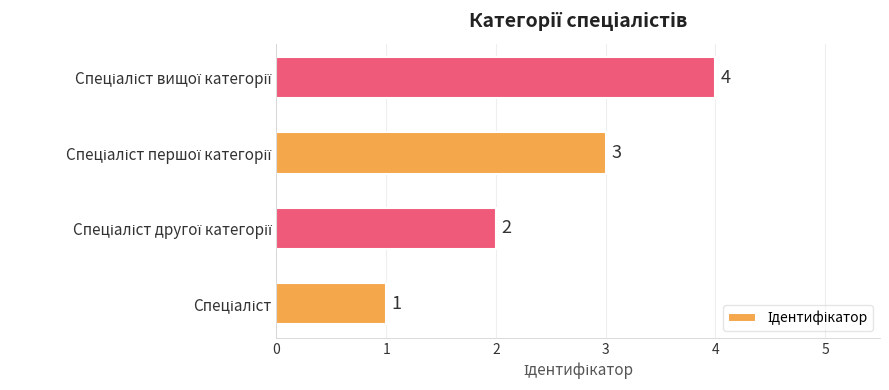

What is the sum of all values?

10